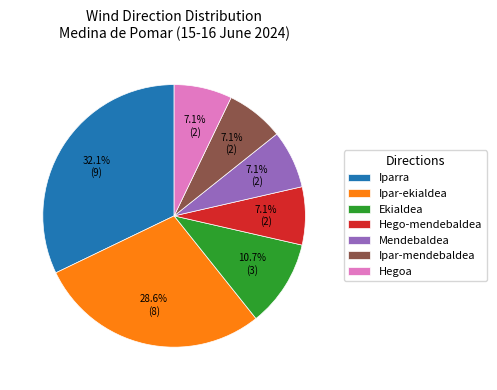

What portion of the pie excludes Hego-mendebaldea?

92.9%